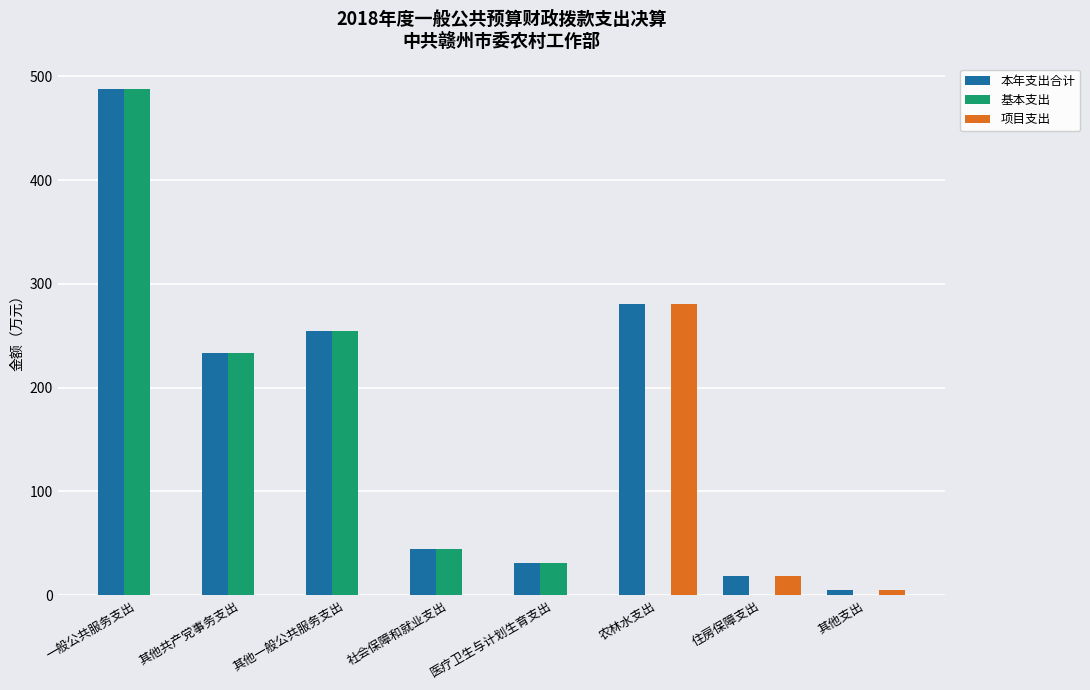

What is the sum of all 基本支出 values?

1051.1